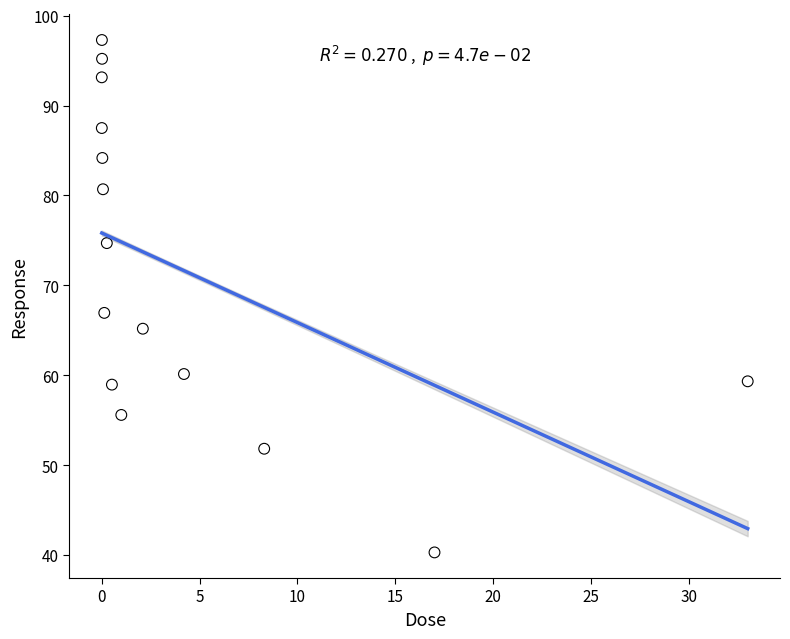

What Y value in the scatter plot is closest to 68?

66.9